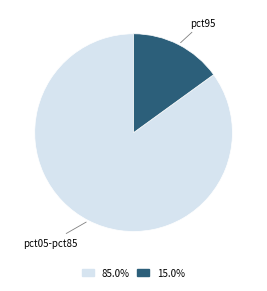

Is there a majority slice in this chart?

Yes